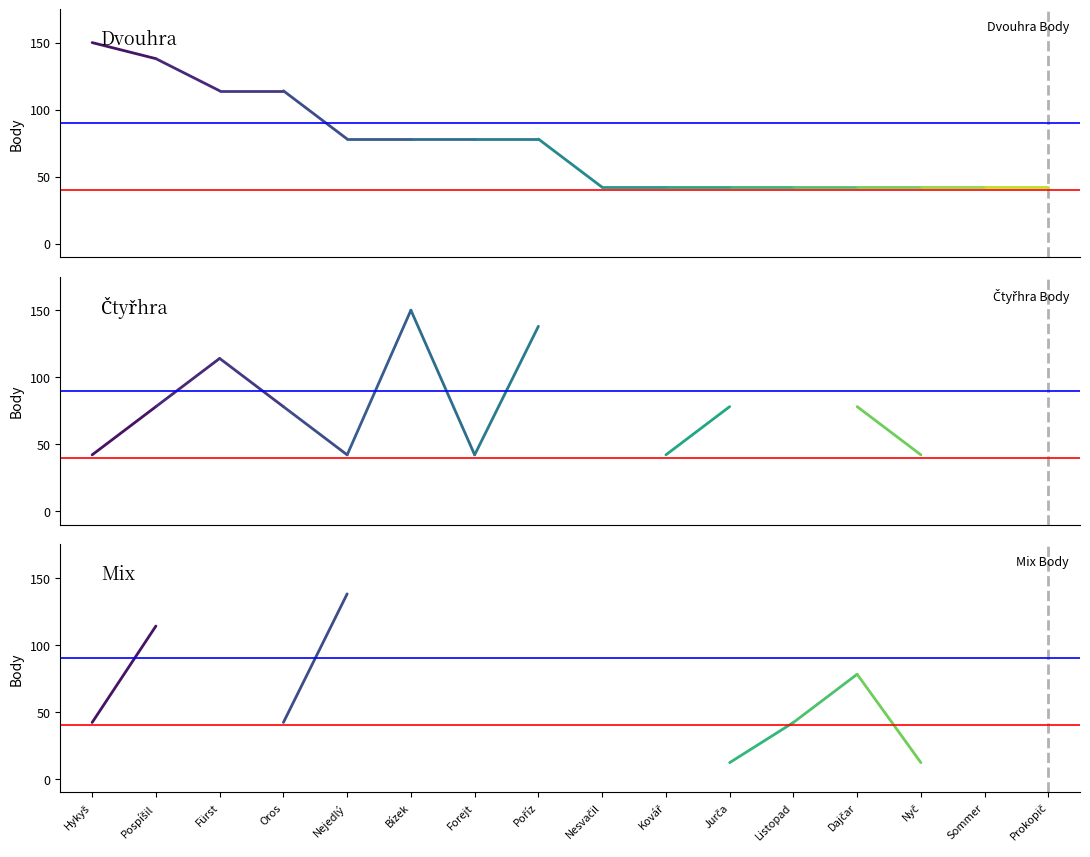

What is the total value across all series at Hykyš?

234.0